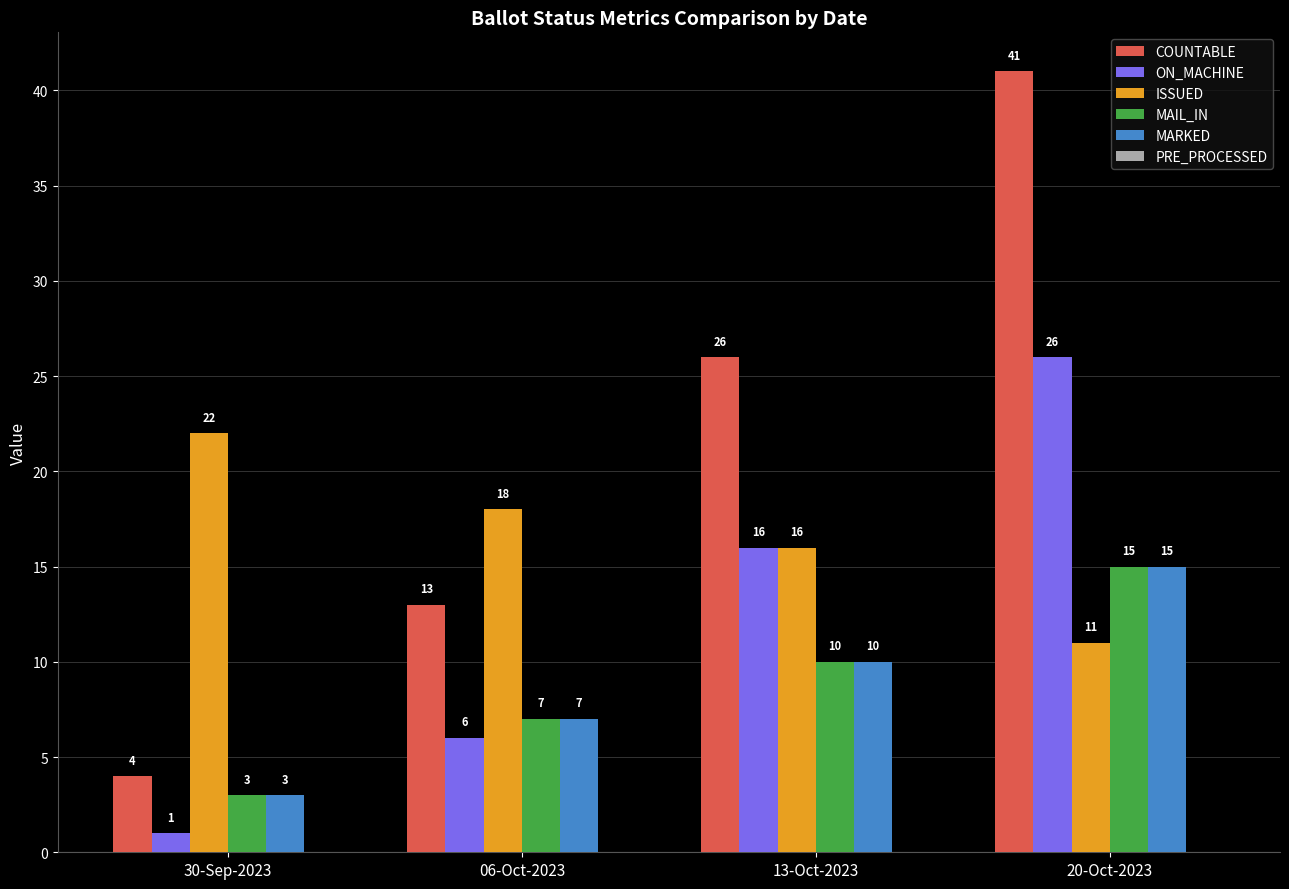

At which category is the sum across all series the highest?

20-Oct-2023